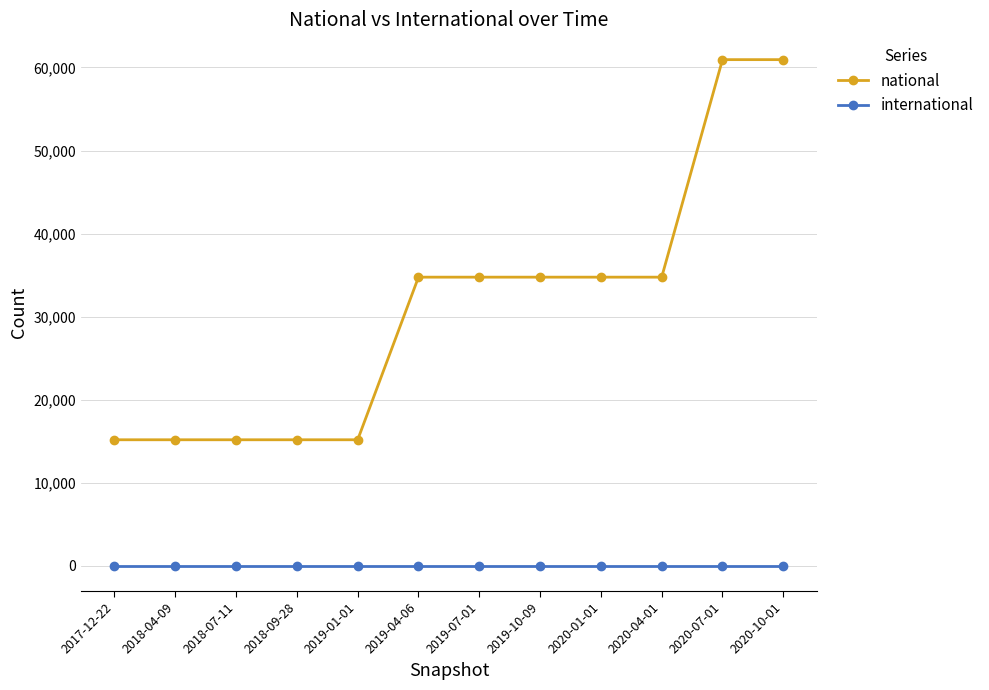

What is the difference between the highest and lowest values at 2019-10-09?

34749